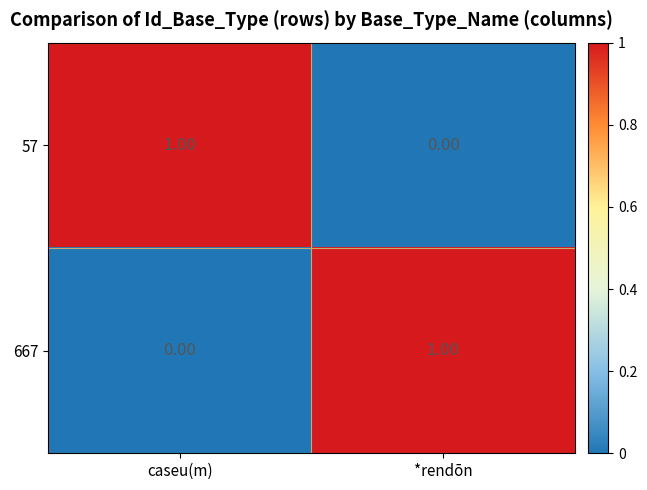

How many data points does each series have?

2